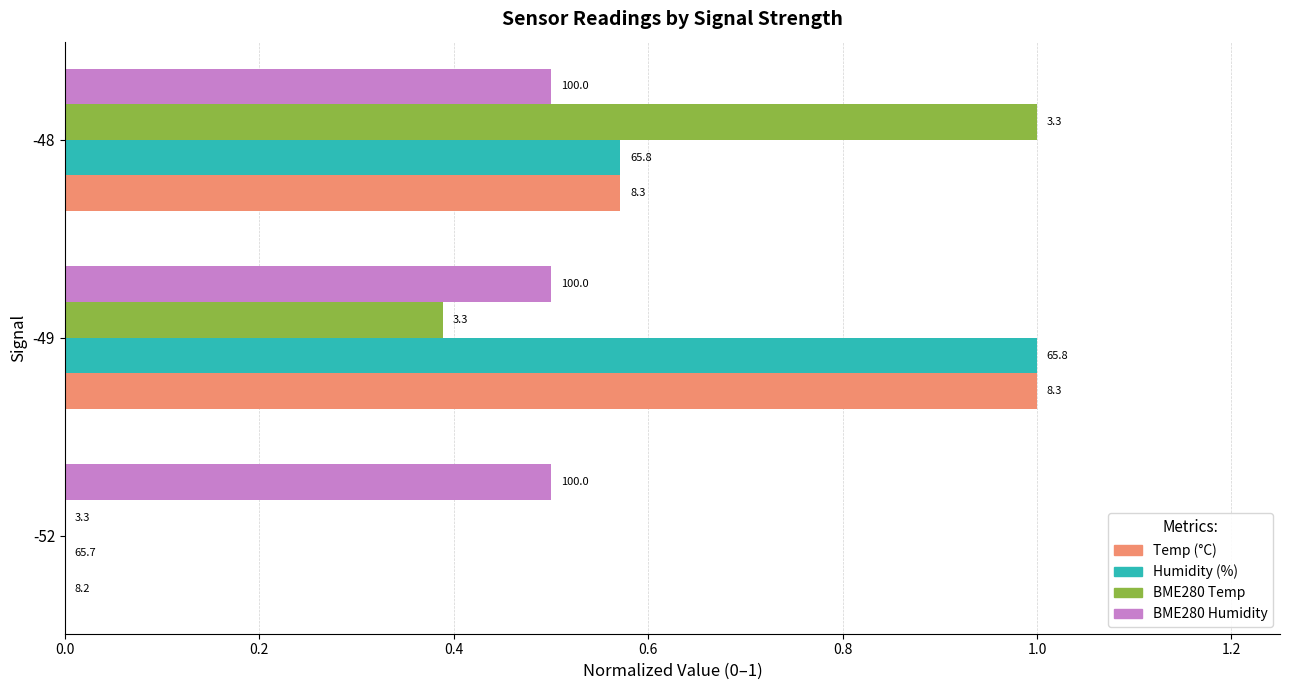

True or false: Temp has a value of 1.0 at -49.

True